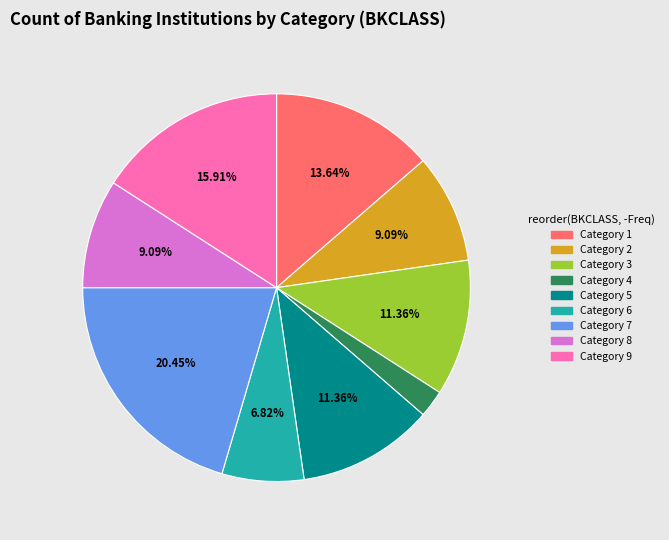

Does any single category account for the majority?

No